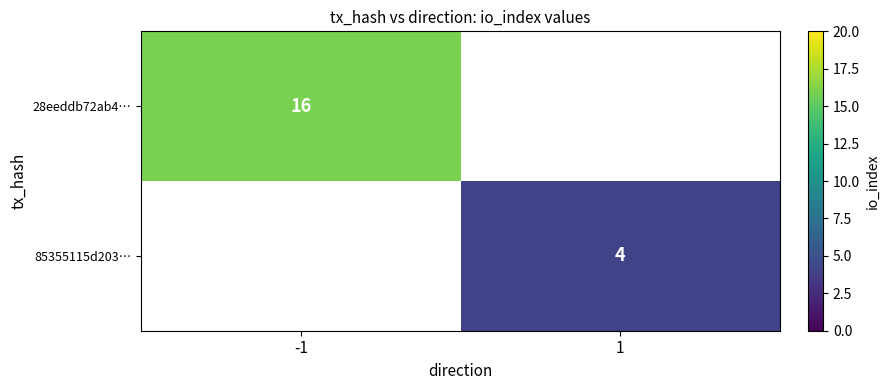

The value of 28eeddb72ab4… at -1 is 16. True or false?

True